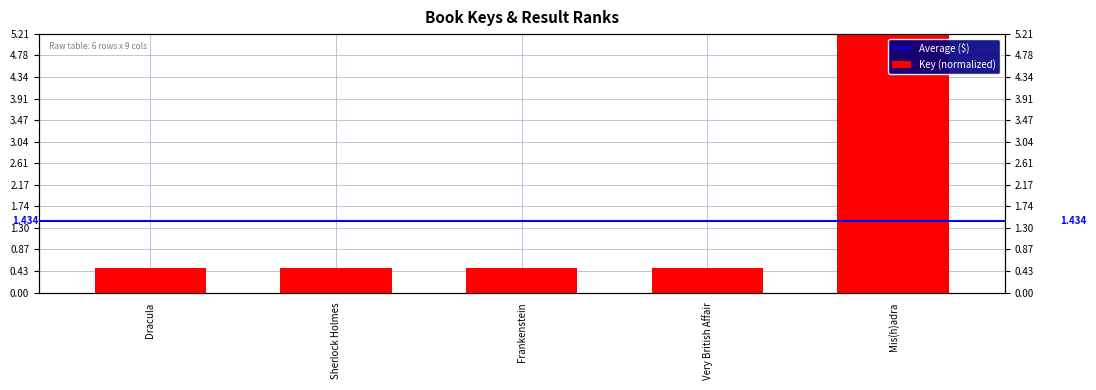

What position from the left is Dracula?

1